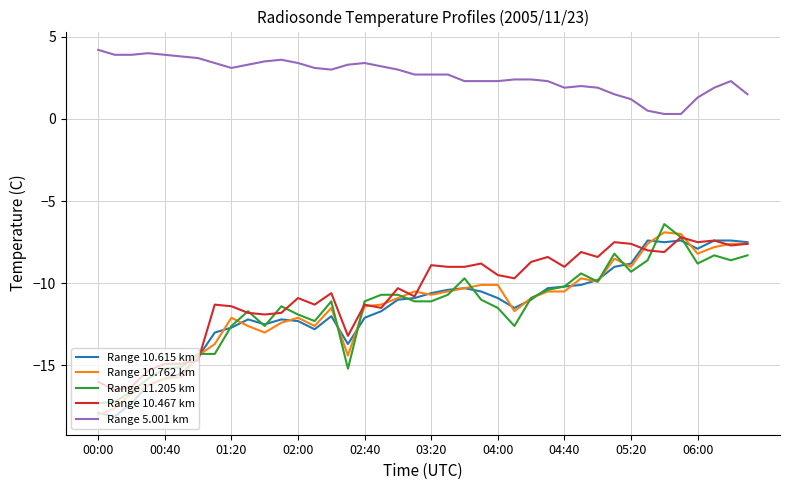

What are all the series names shown in the legend?

Range 10.615 km, Range 10.762 km, Range 11.205 km, Range 10.467 km, Range 5.001 km